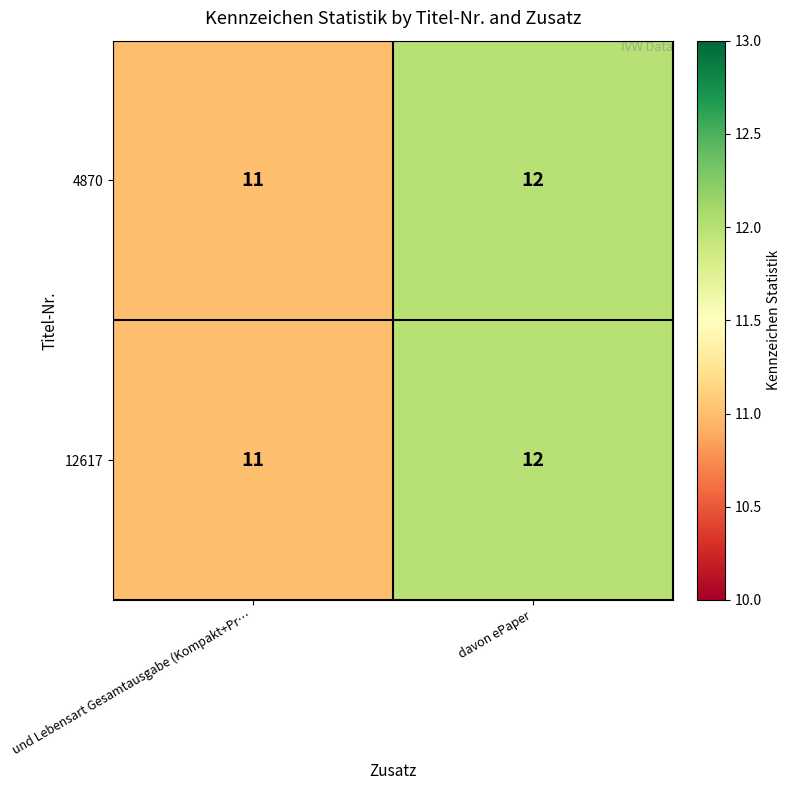

What is the greatest value displayed?

12